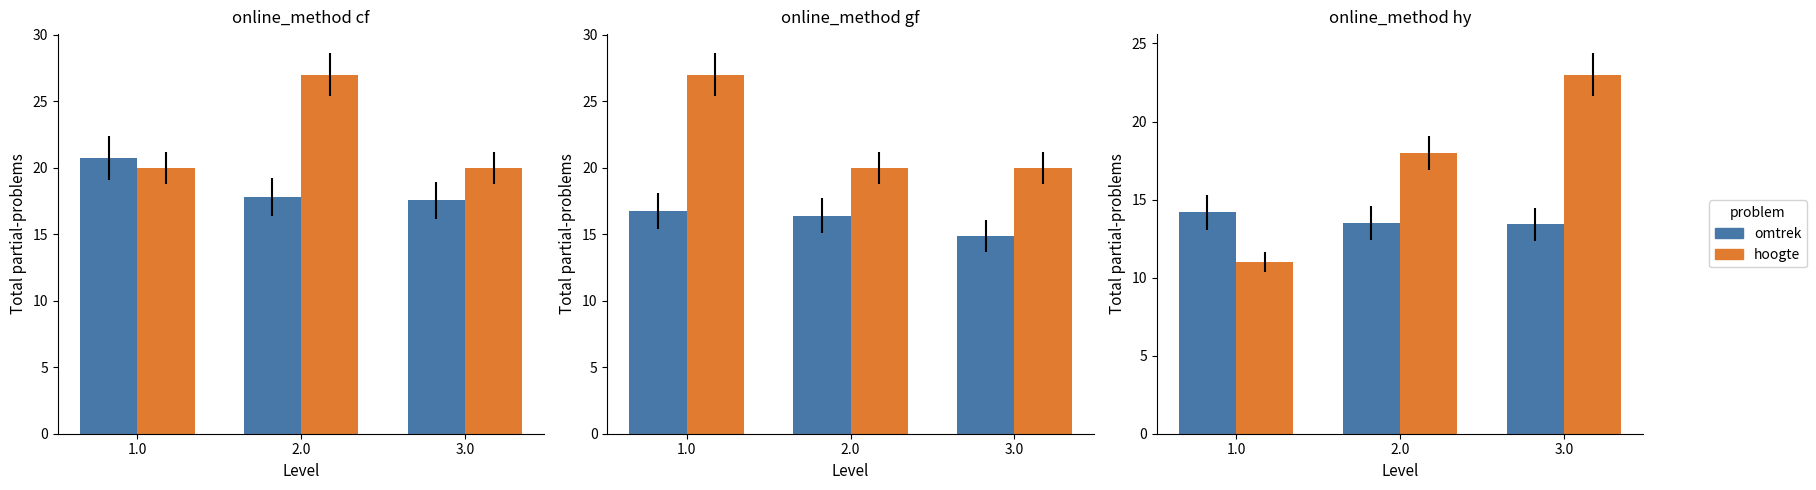

What is the label of the 3rd bar from the right?

1.0